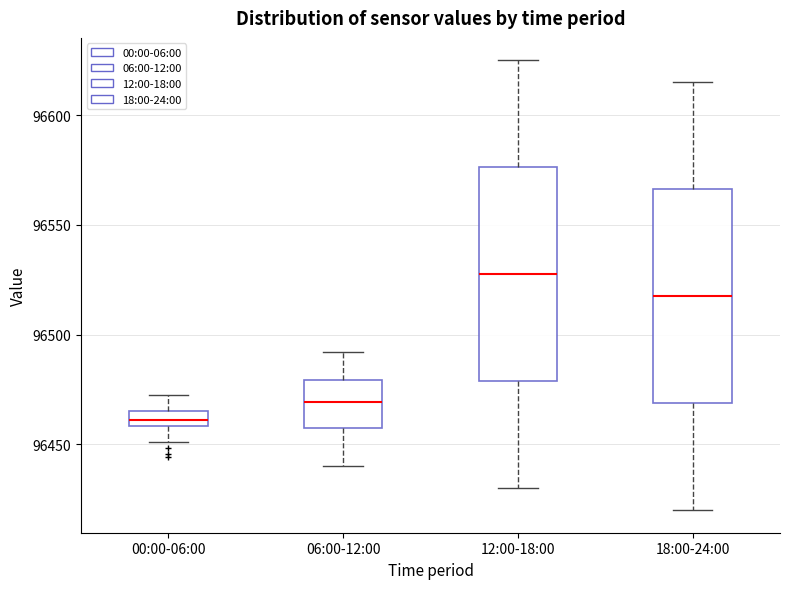

Which box's median line is the highest?

12:00-18:00